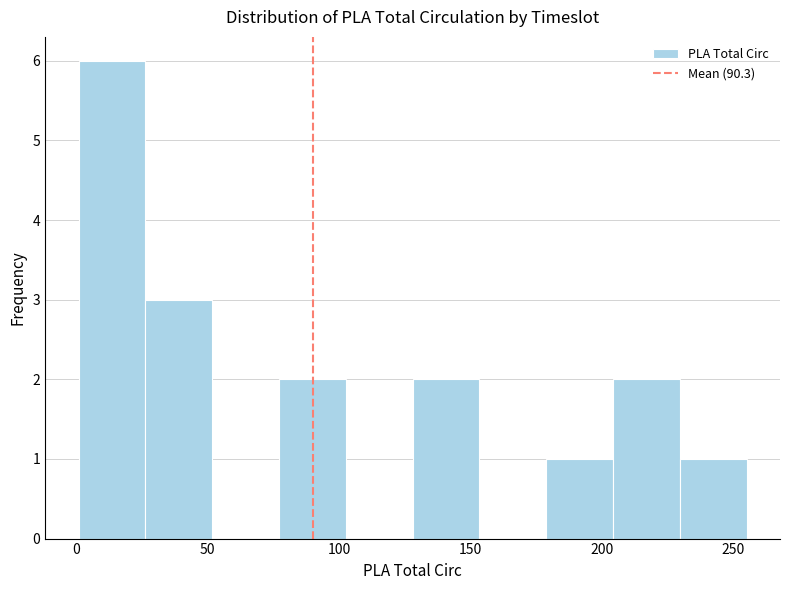

Reading left to right, transcribe this chart: for each bar, give the range it covers on the x-axis and its height. Neither the bar edges nor the heights are printed on the chart, so give them approximately, as read against the axes.

0 to 25: 6
25 to 50: 3
50 to 75: 0
75 to 105: 2
105 to 130: 0
130 to 155: 2
155 to 180: 0
180 to 205: 1
205 to 230: 2
230 to 255: 1